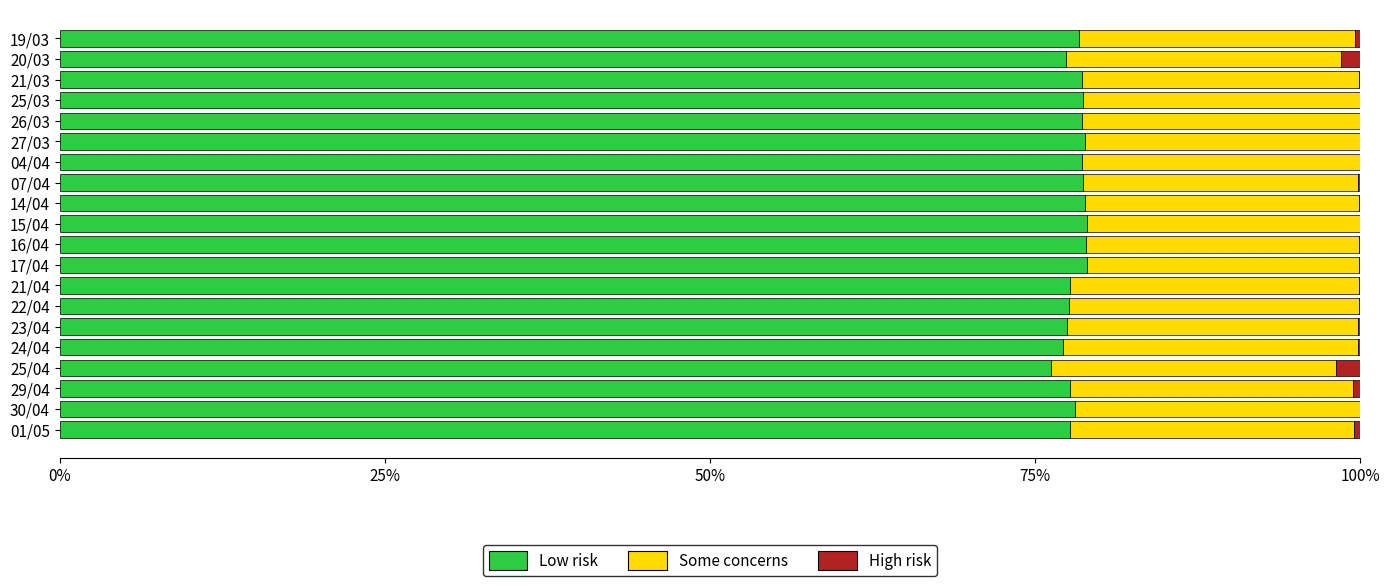

What is the sum of all Low risk values?

1563.1